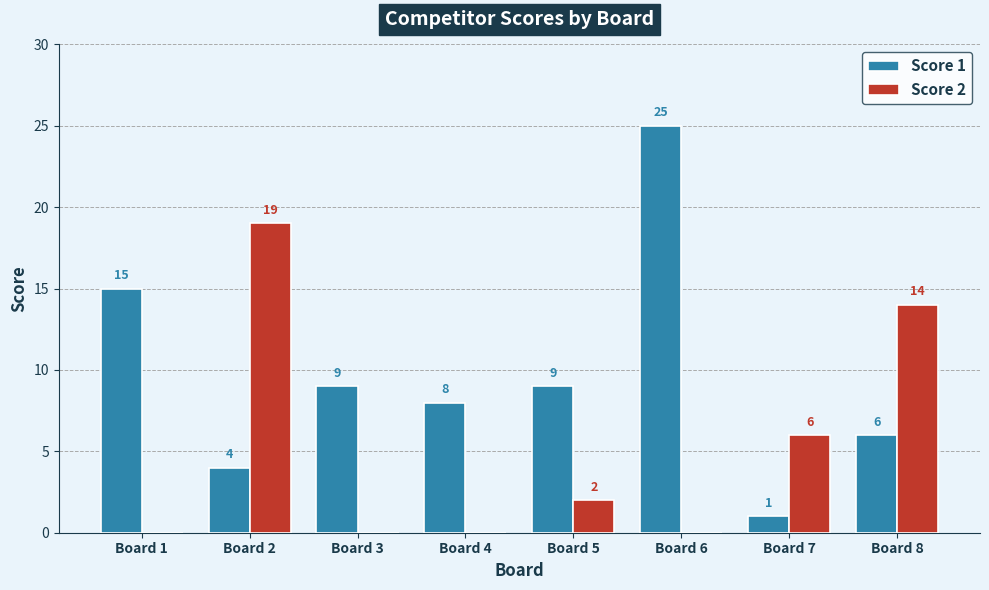

Reading left to right, transcribe all the data shown in this chart.

Score 1: 15	4	9	8	9	25	1	6
Score 2: 0	19	0	0	2	0	6	14